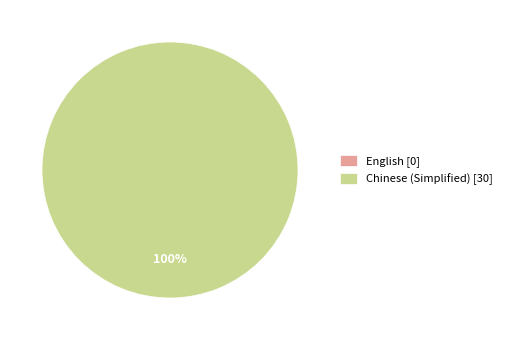

Does English represent more than half of the total?

No